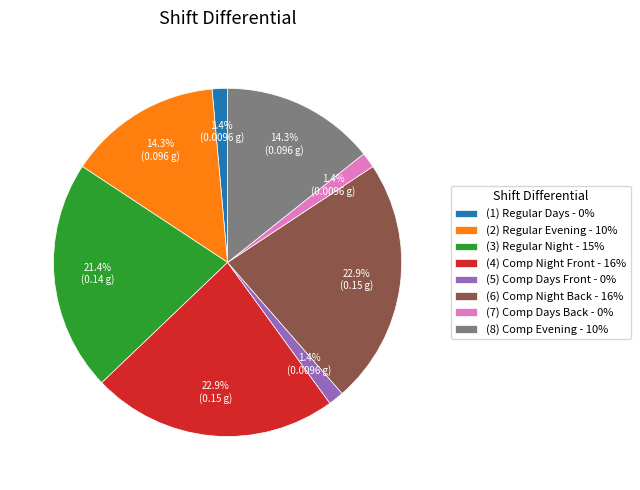

To the nearest percent, what is the difference between the (1) Regular Days - 0% and (4) Comp Night Front - 16% slice percentages?

21%